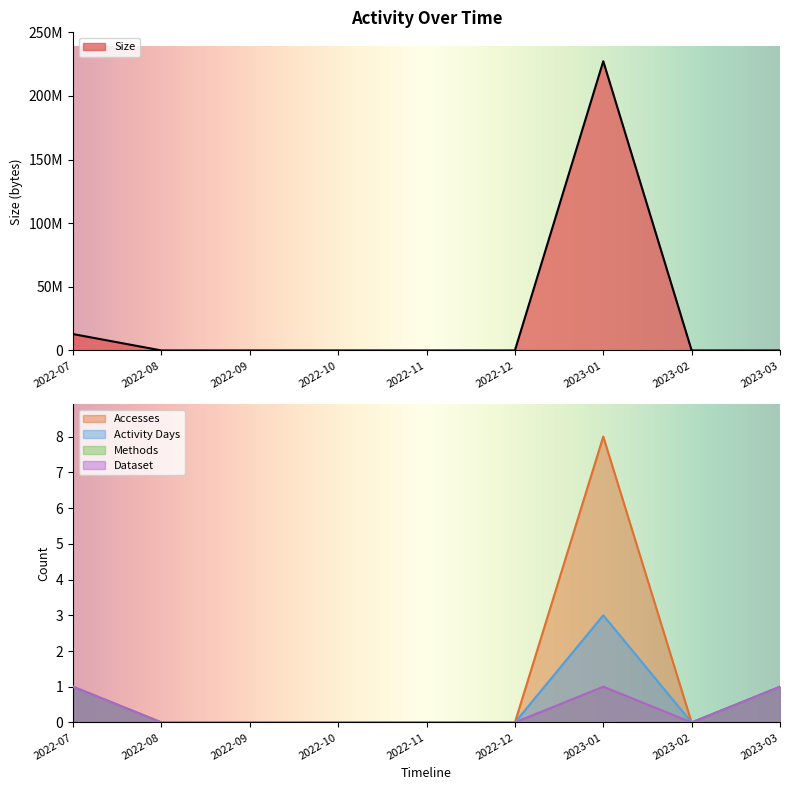

Reading left to right, extract all data points from this chart.

Size: 12864992	0	0	0	0	0	227289428	0	1004
Accesses: 1	0	0	0	0	0	8	0	1
Activity Days: 1	0	0	0	0	0	3	0	1
Methods: 1	0	0	0	0	0	1	0	1
Dataset: 1	0	0	0	0	0	1	0	1